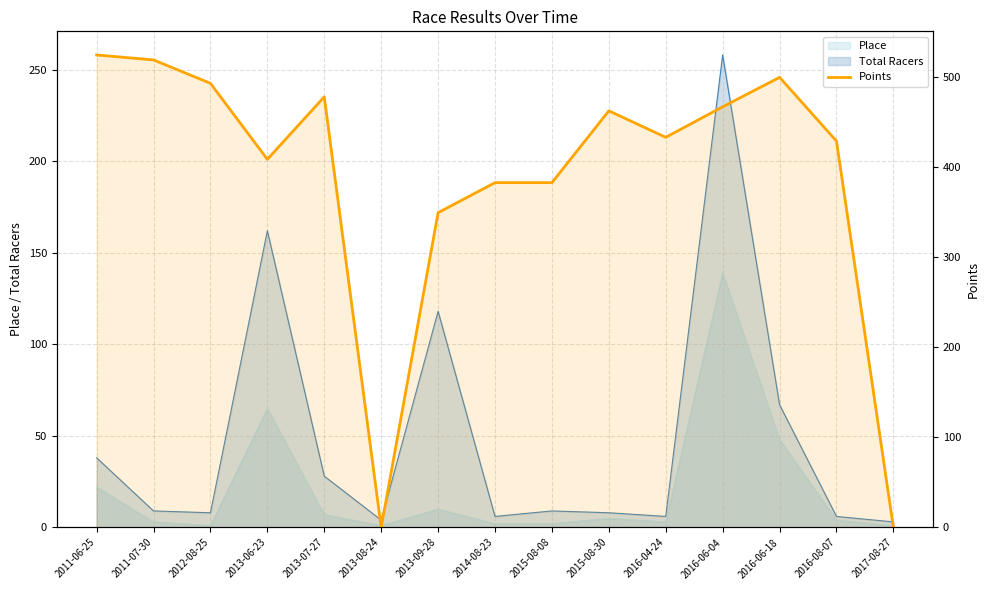

What is the label of the 7th point from the left?

2013-09-28